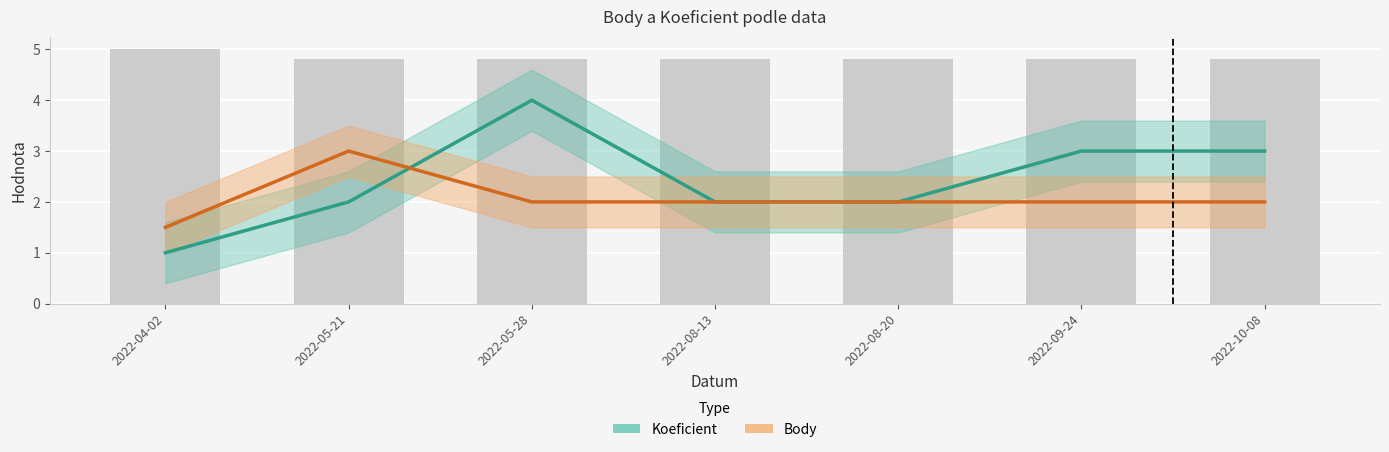

Between 2022-05-21 and 2022-09-24, which is larger?

2022-09-24